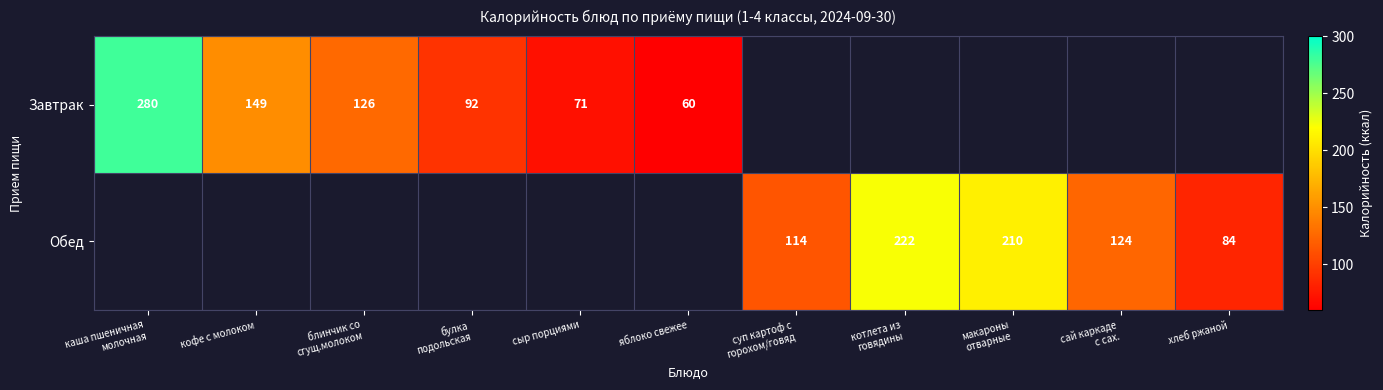

Rank the series by their average value, from highest to lowest.

Завтрак, Обед